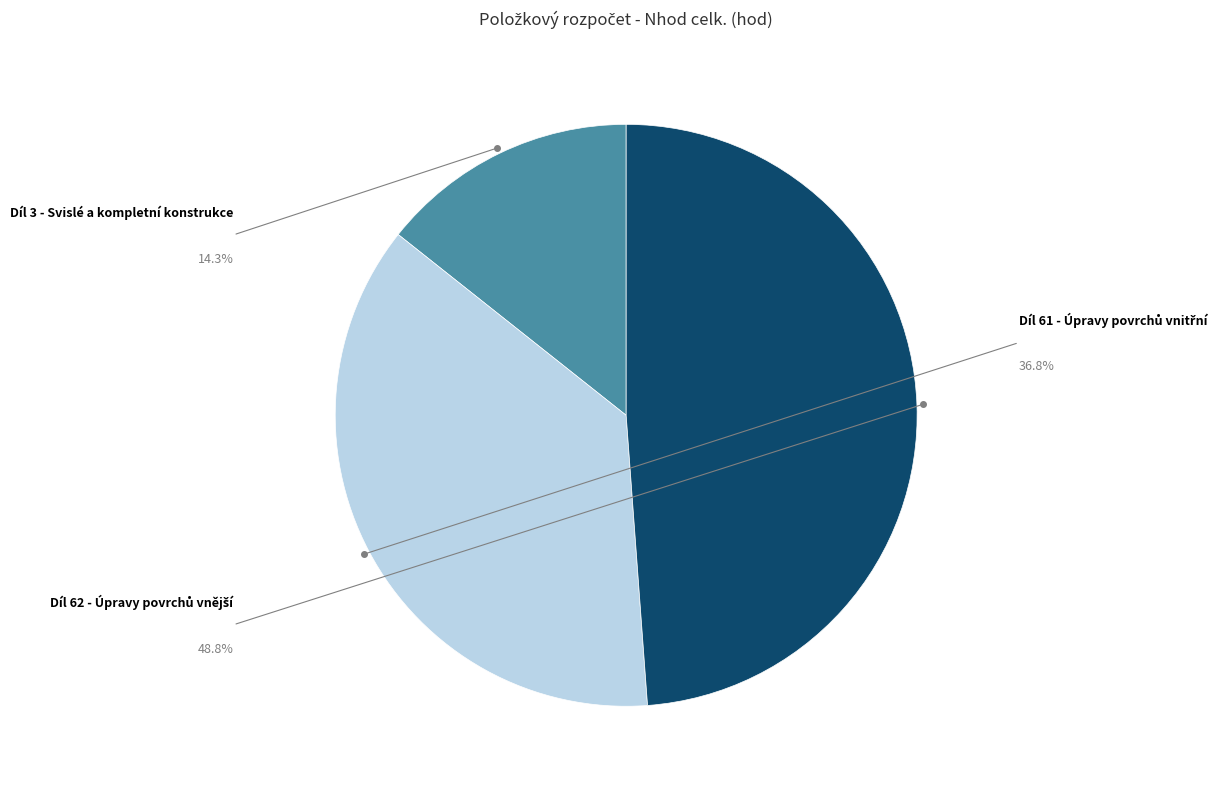

Is there any slice that represents more than half of the pie?

No